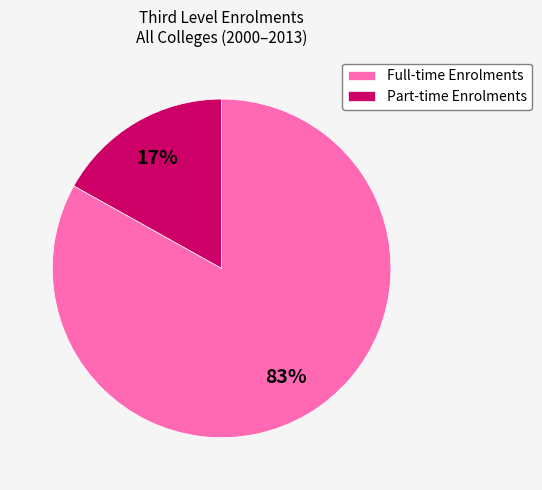

Which category has the smallest portion of the pie?

Part-time Enrolments